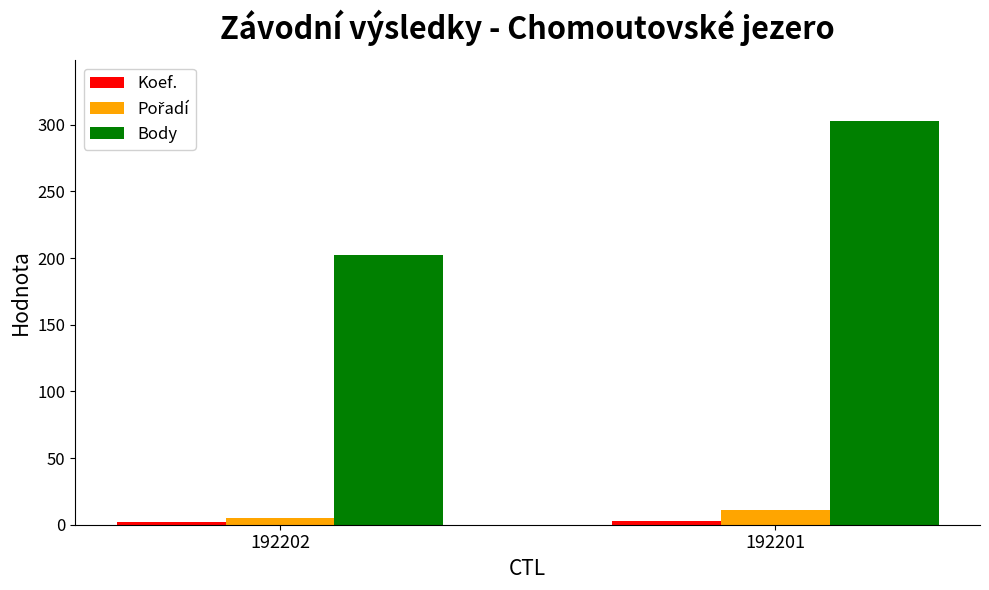

What is the difference between the maximum and minimum values in the Body series?

101